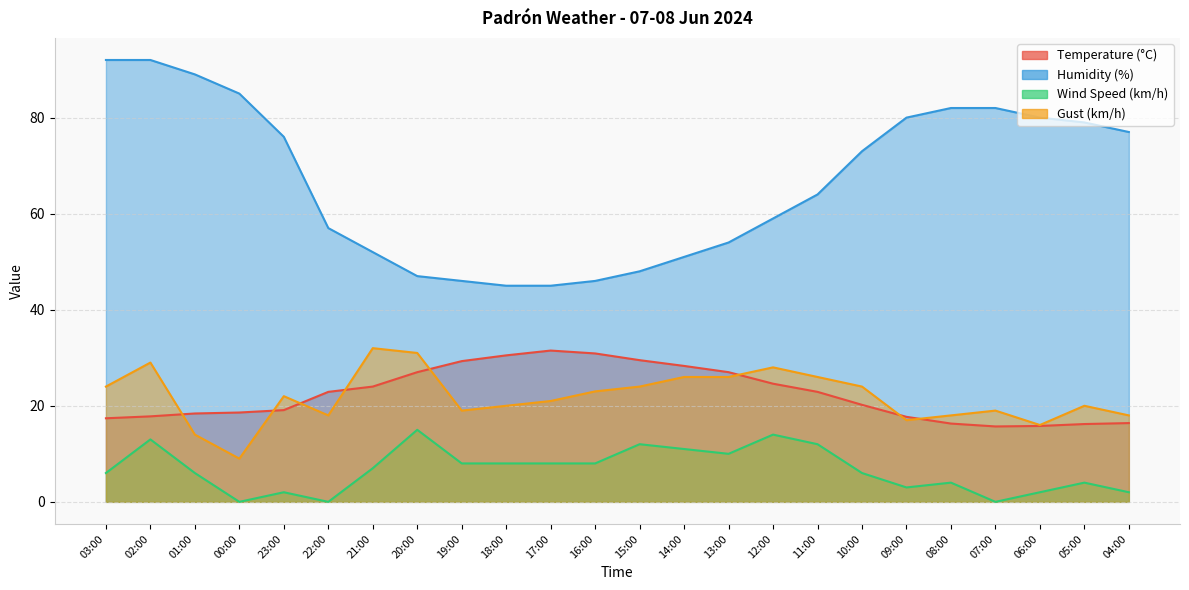

Which series has the largest range (max minus min)?

Humidity (%)